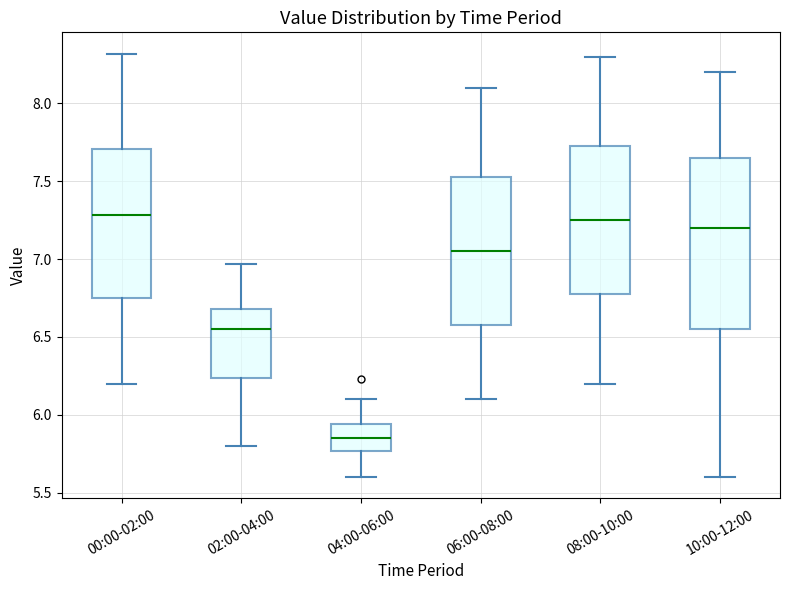

Reading left to right, read every box against the y-axis: the position of its median line, the range the box covers, and the ends of its whiskers. The values are not printed on the chart, so give them approximately, as read against the axis.

00:00-02:00: median 7.30, box 6.75 to 7.70, whiskers 6.20 to 8.30
02:00-04:00: median 6.55, box 6.25 to 6.70, whiskers 5.80 to 6.95
04:00-06:00: median 5.85, box 5.75 to 5.95, whiskers 5.60 to 6.10
06:00-08:00: median 7.05, box 6.60 to 7.55, whiskers 6.10 to 8.10
08:00-10:00: median 7.25, box 6.80 to 7.75, whiskers 6.20 to 8.30
10:00-12:00: median 7.20, box 6.55 to 7.65, whiskers 5.60 to 8.20